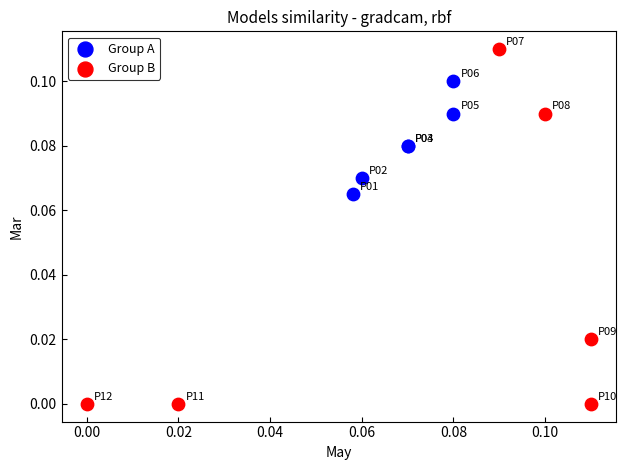

Which series has the widest spread of Y values?

Group B